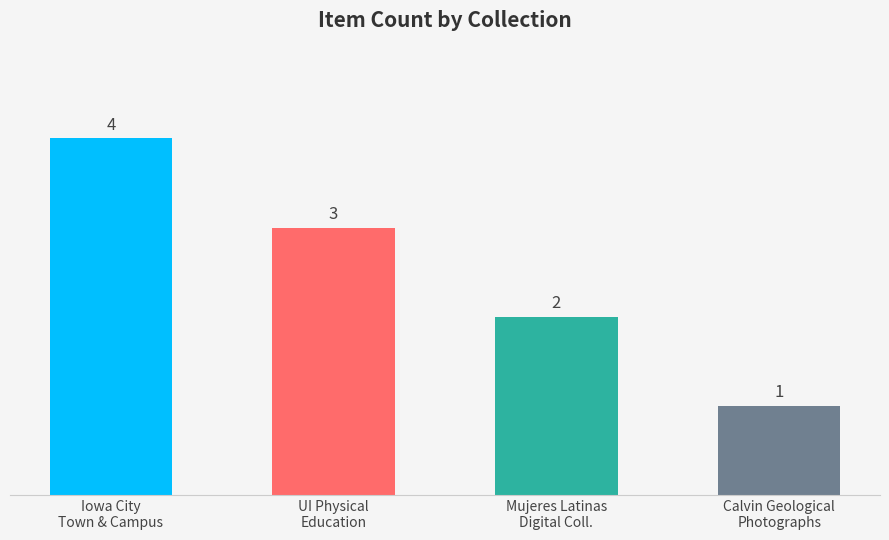

What is the label of the 4th bar from the left?

Calvin Geological
Photographs